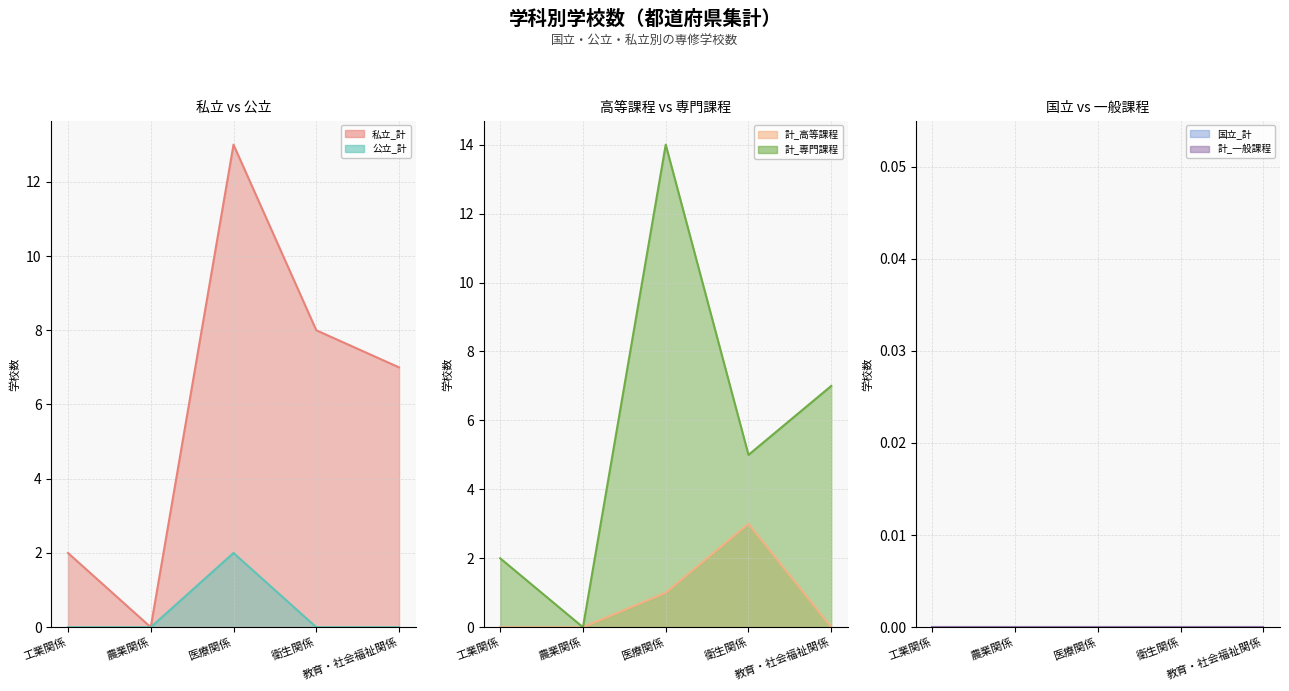

Reading left to right, list all the values displayed in this chart.

私立_計 (line): 工業関係=2	農業関係=0	医療関係=13	衛生関係=8	教育・社会福祉関係=7
公立_計 (line): 工業関係=0	農業関係=0	医療関係=2	衛生関係=0	教育・社会福祉関係=0
計_高等課程 (line): 工業関係=0	農業関係=0	医療関係=1	衛生関係=3	教育・社会福祉関係=0
計_専門課程 (line): 工業関係=2	農業関係=0	医療関係=14	衛生関係=5	教育・社会福祉関係=7
国立_計 (line): 工業関係=0	農業関係=0	医療関係=0	衛生関係=0	教育・社会福祉関係=0
計_一般課程 (line): 工業関係=0	農業関係=0	医療関係=0	衛生関係=0	教育・社会福祉関係=0